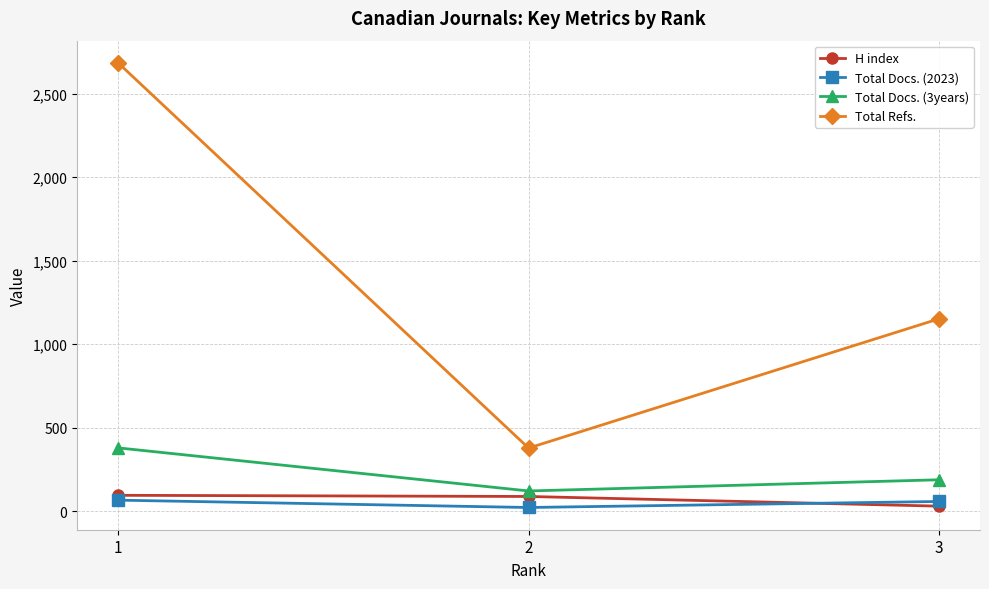

What is the difference between the second highest and minimum values in the H index series?

58